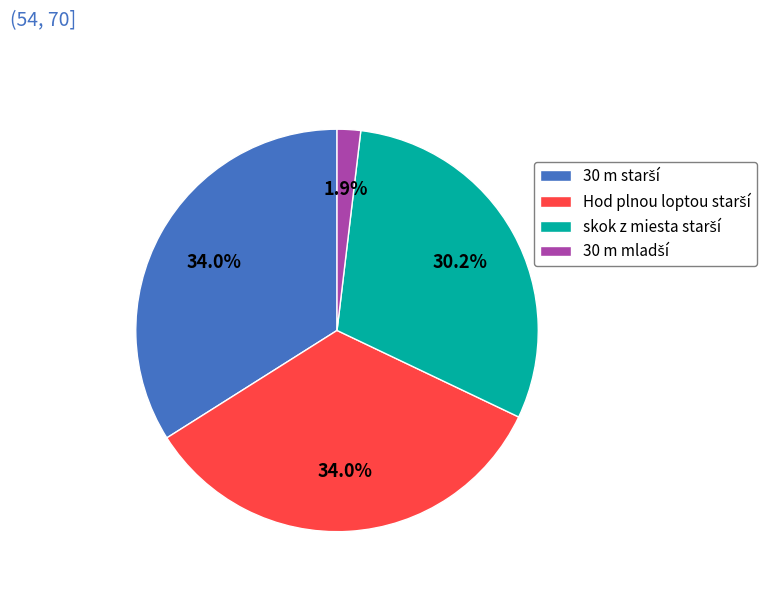

Is there any slice that represents more than half of the pie?

No